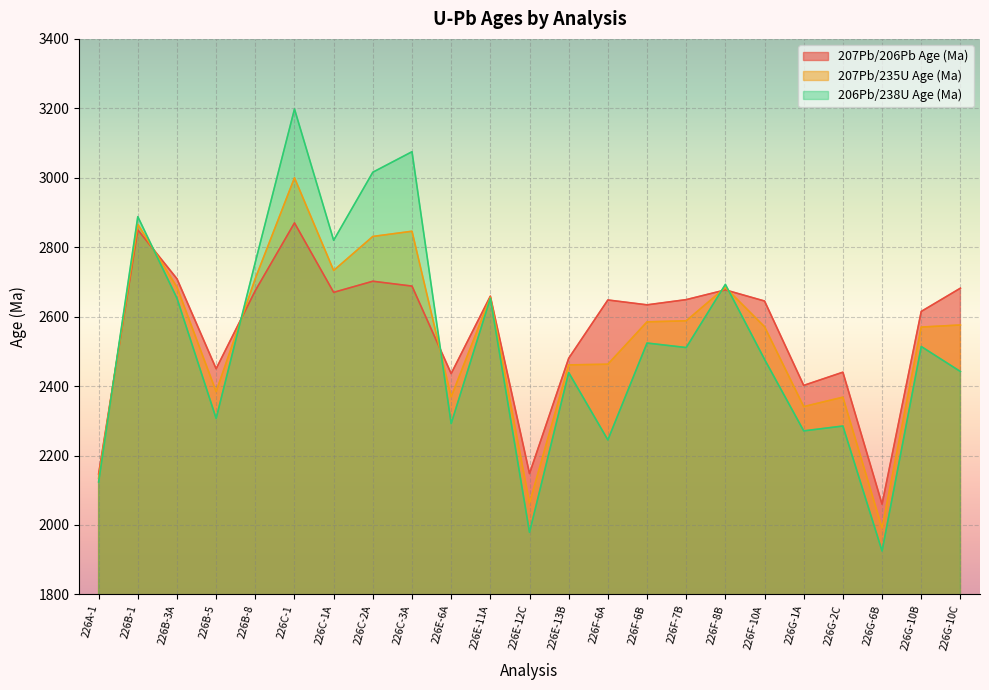

What is the label of the 10th point from the left?

226E-6A